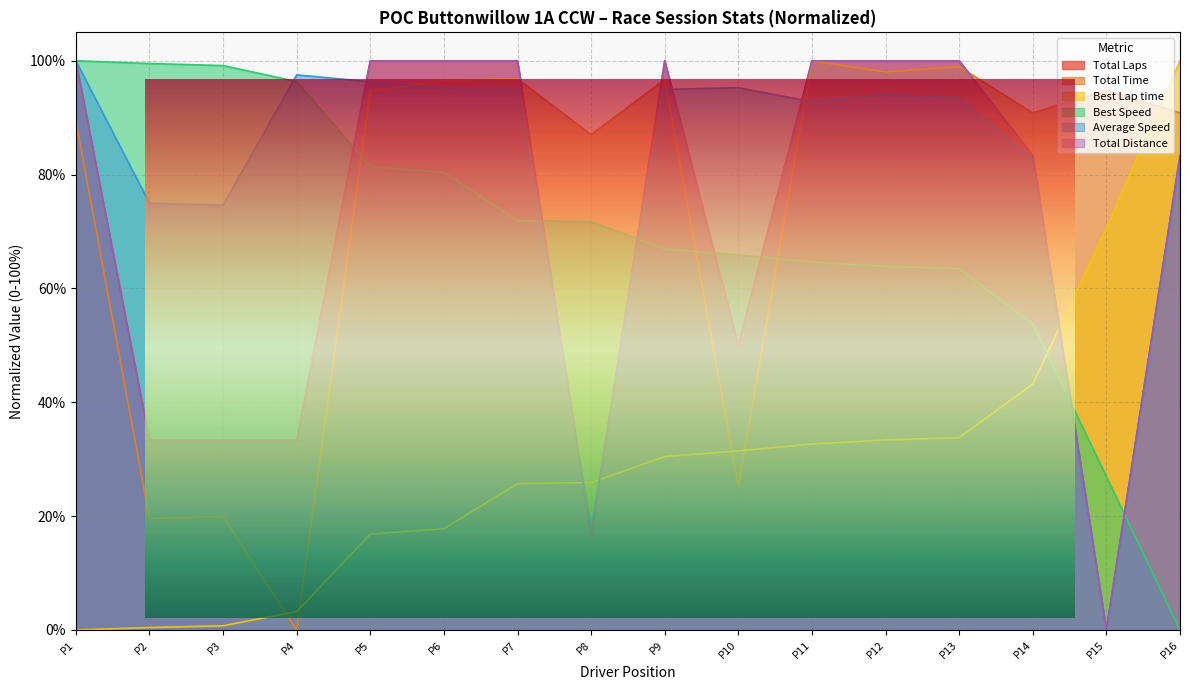

How many times do Average Speed and Best Lap time cross each other?

3